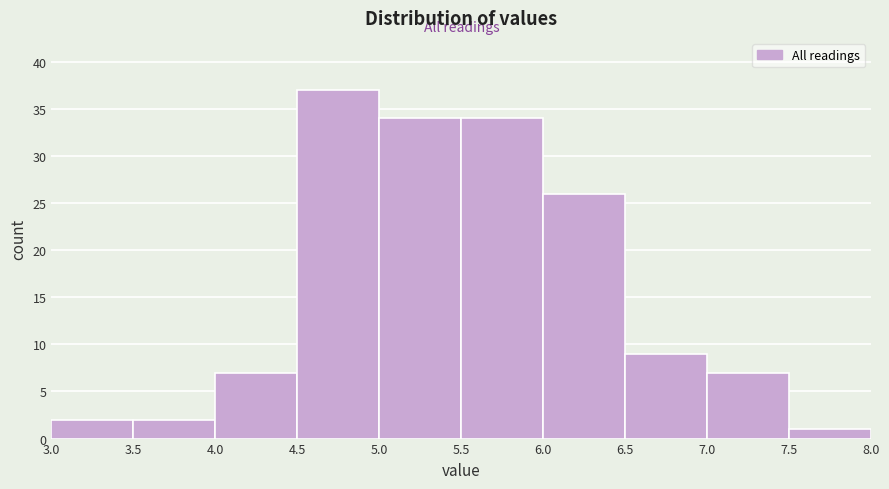

Reading left to right, list every bar in this chart as the range it spans on the x-axis followed by its height. The values are not printed on the chart, so give them approximately, as read against the axis.

3.0 to 3.5: 2
3.5 to 4.0: 2
4.0 to 4.5: 7
4.5 to 5.0: 37
5.0 to 5.5: 34
5.5 to 6.0: 34
6.0 to 6.5: 26
6.5 to 7.0: 9
7.0 to 7.5: 7
7.5 to 8.0: 1